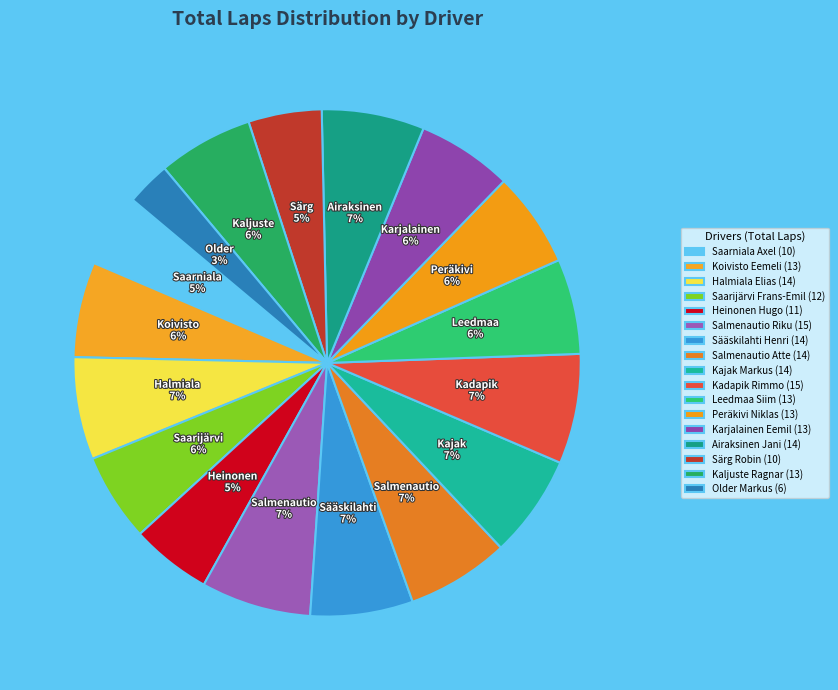

Count the number of slices in the pie.

17